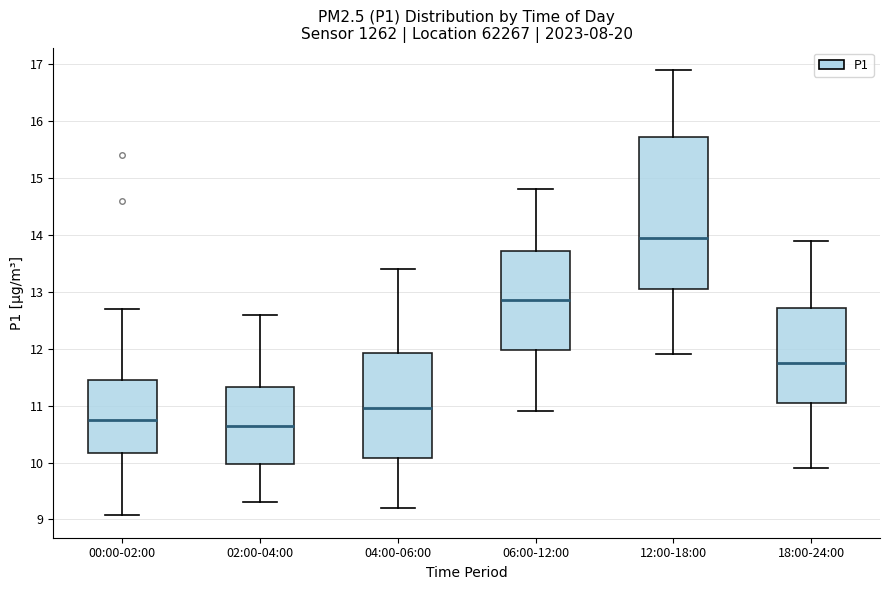

Reading left to right, transcribe this box plot: for each box, give where its median line is, the range the box spans, and where its two whiskers end, as read against the y-axis. The values are not printed on the chart, so give them approximately, as read against the axis.

00:00-02:00: median 10.8, box 10.2 to 11.4, whiskers 9.1 to 12.7
02:00-04:00: median 10.7, box 10.0 to 11.3, whiskers 9.3 to 12.6
04:00-06:00: median 11.0, box 10.1 to 11.9, whiskers 9.2 to 13.4
06:00-12:00: median 12.9, box 12.0 to 13.7, whiskers 10.9 to 14.8
12:00-18:00: median 14.0, box 13.1 to 15.7, whiskers 11.9 to 16.9
18:00-24:00: median 11.8, box 11.1 to 12.7, whiskers 9.9 to 13.9